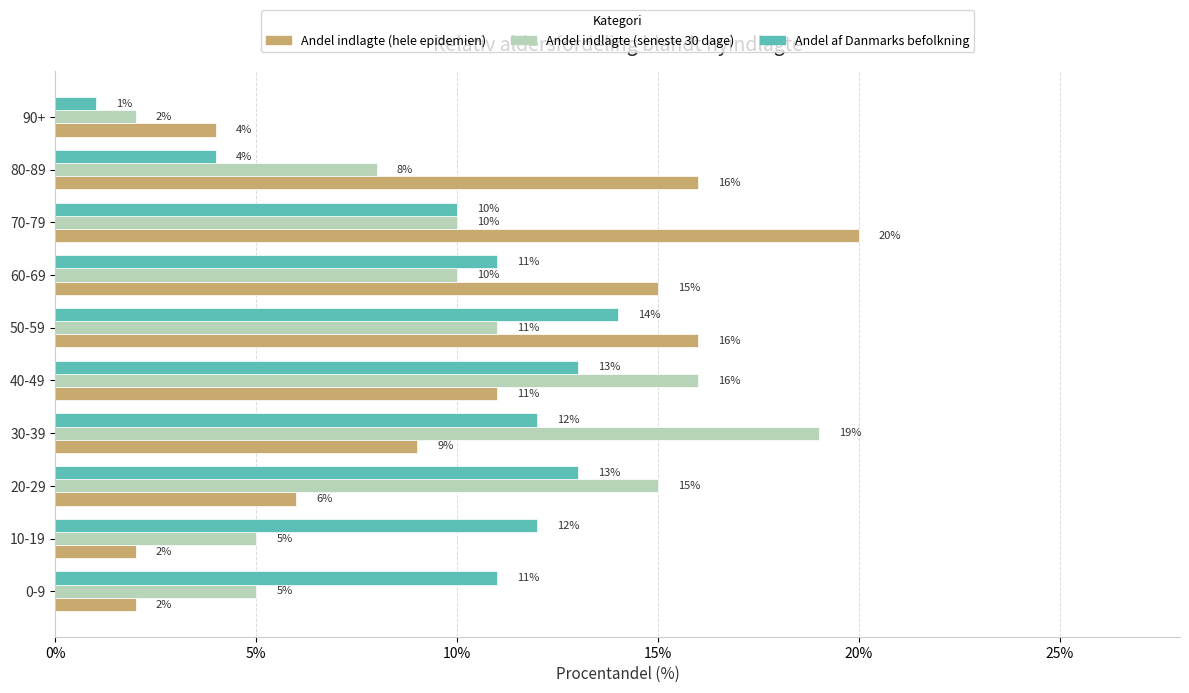

Which label corresponds to the largest value in the chart?

70-79